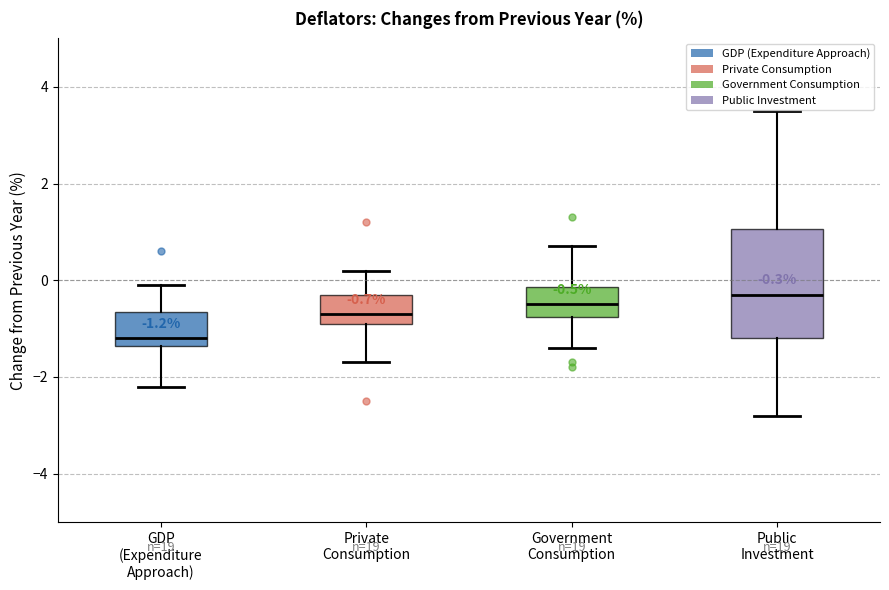

Which box has the highest median line?

Public Investment